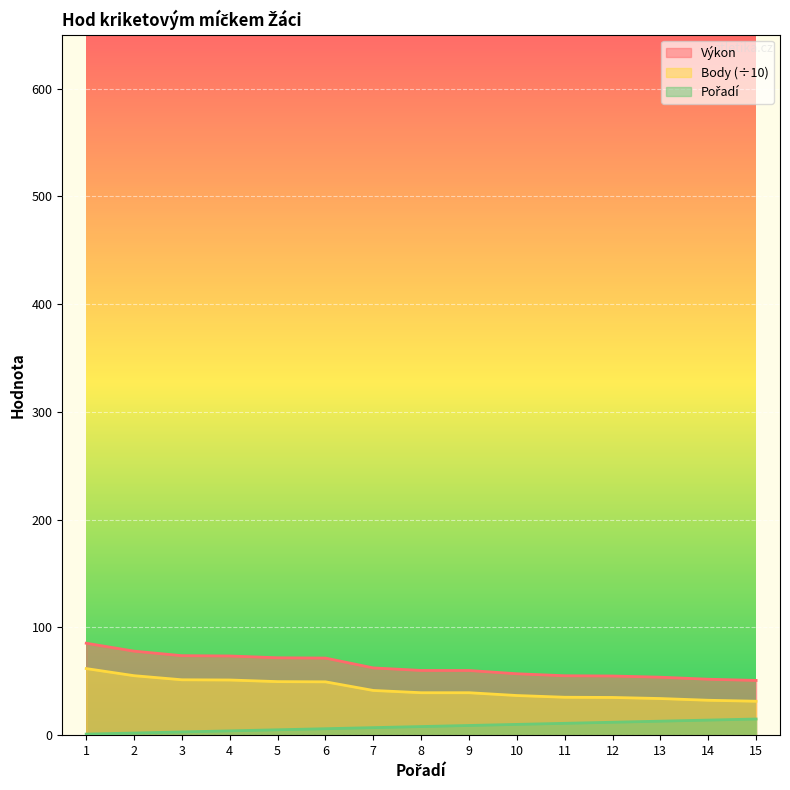

What is the spread (max minus min) of values at 13?

40.8